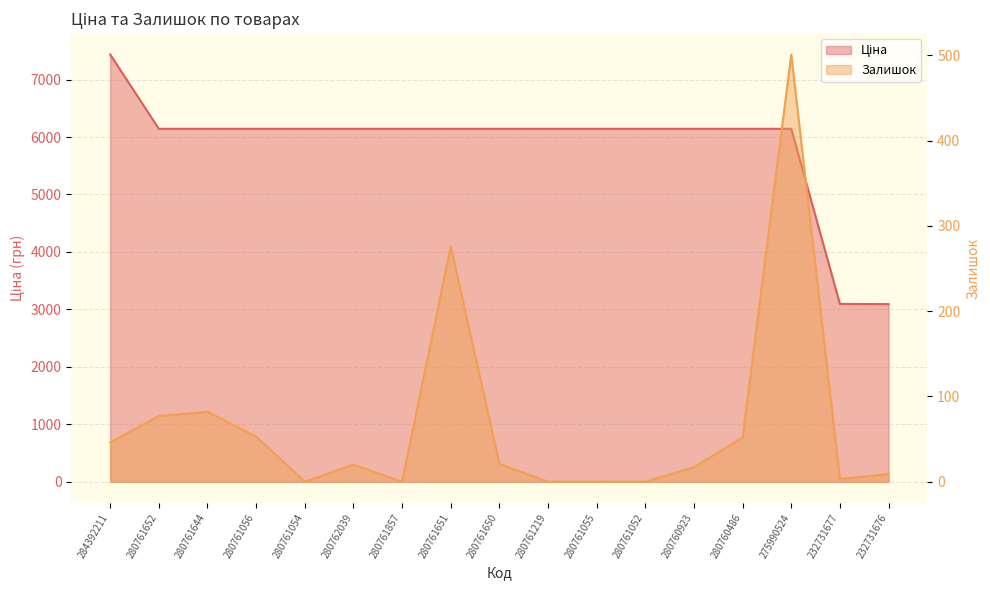

What is the difference between the highest and lowest values at 280761650?

6122.2